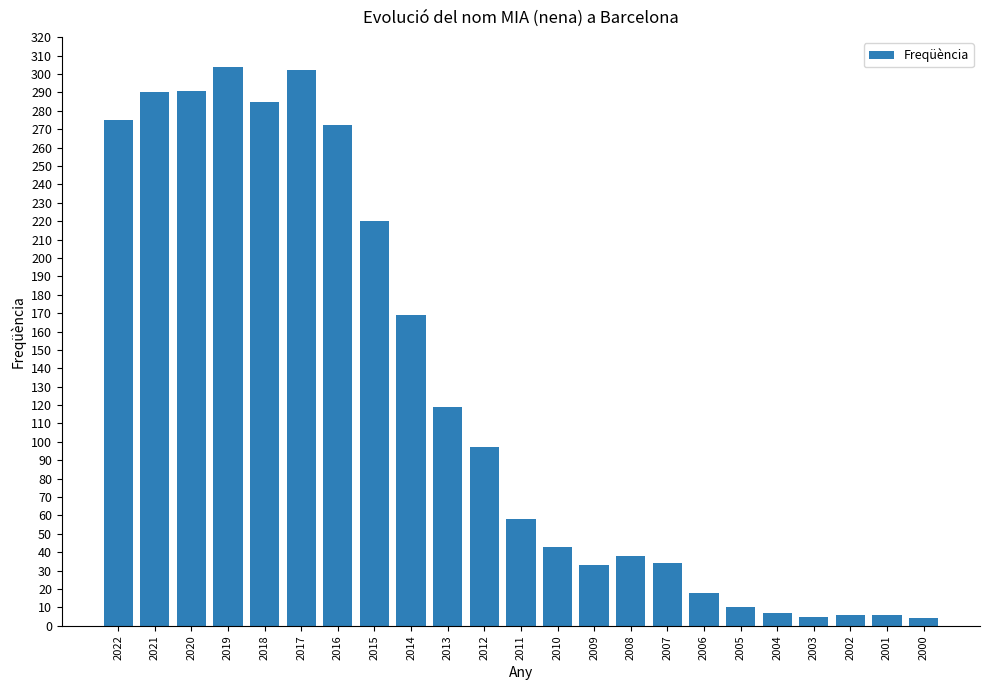

What is the greatest value displayed?

304